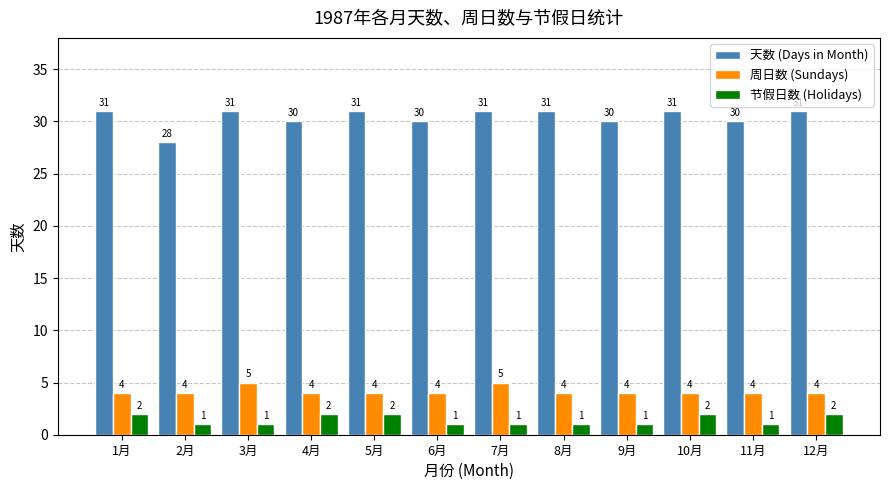

What value does the 节假日数 (Holidays) series have at 3月?

1